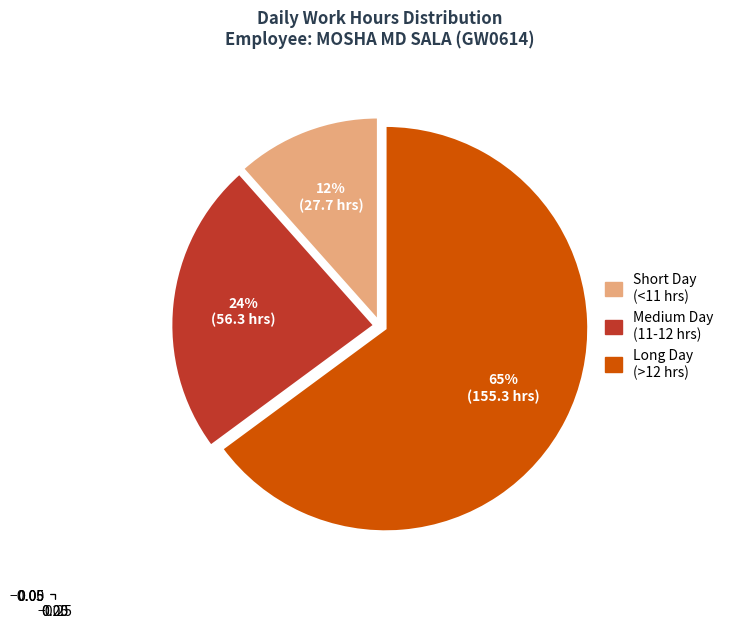

To the nearest percent, what is the average slice percentage?

33%